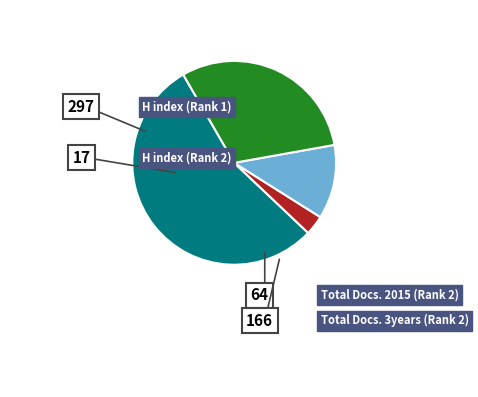

Combined, what portion of the pie is H index (Rank 2) and Total Docs. 2015 (Rank 2)?

14.9%